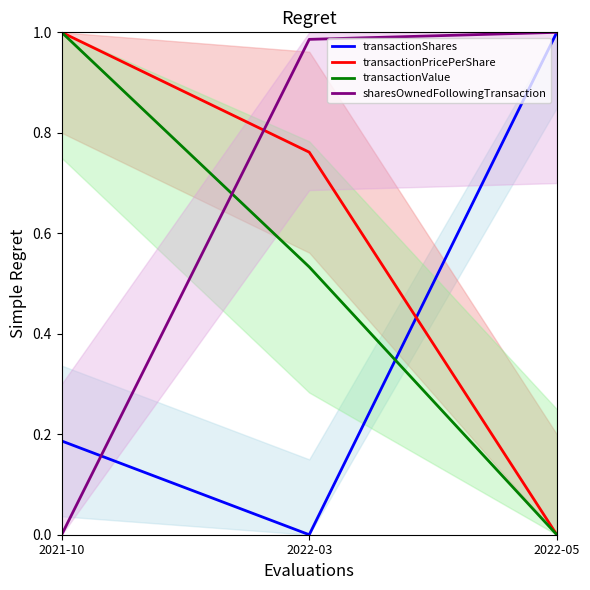

At which label does transactionShares reach its peak?

2022-05